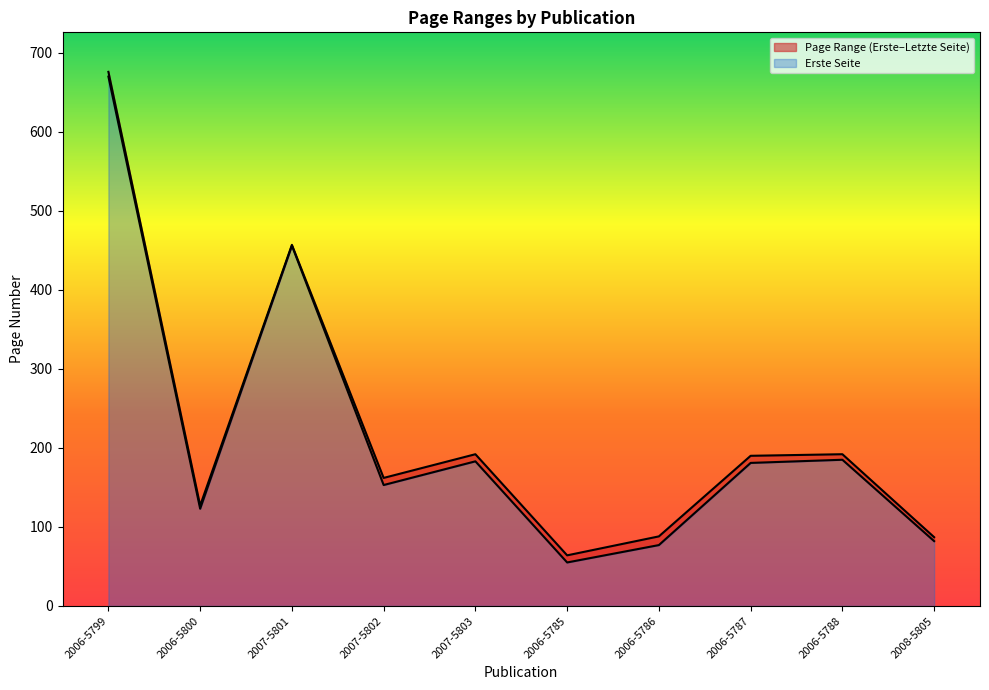

At which category does Erste Seite reach its first local valley?

2006-5800